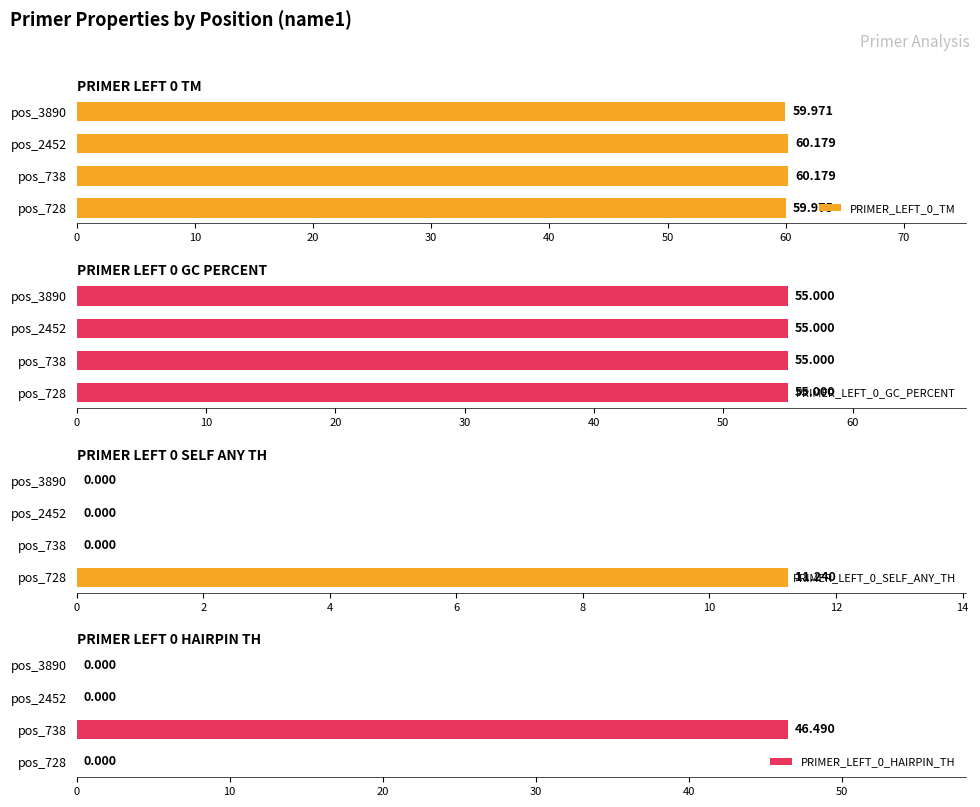

What is the highest value of the PRIMER_LEFT_0_HAIRPIN_TH series?

46.5